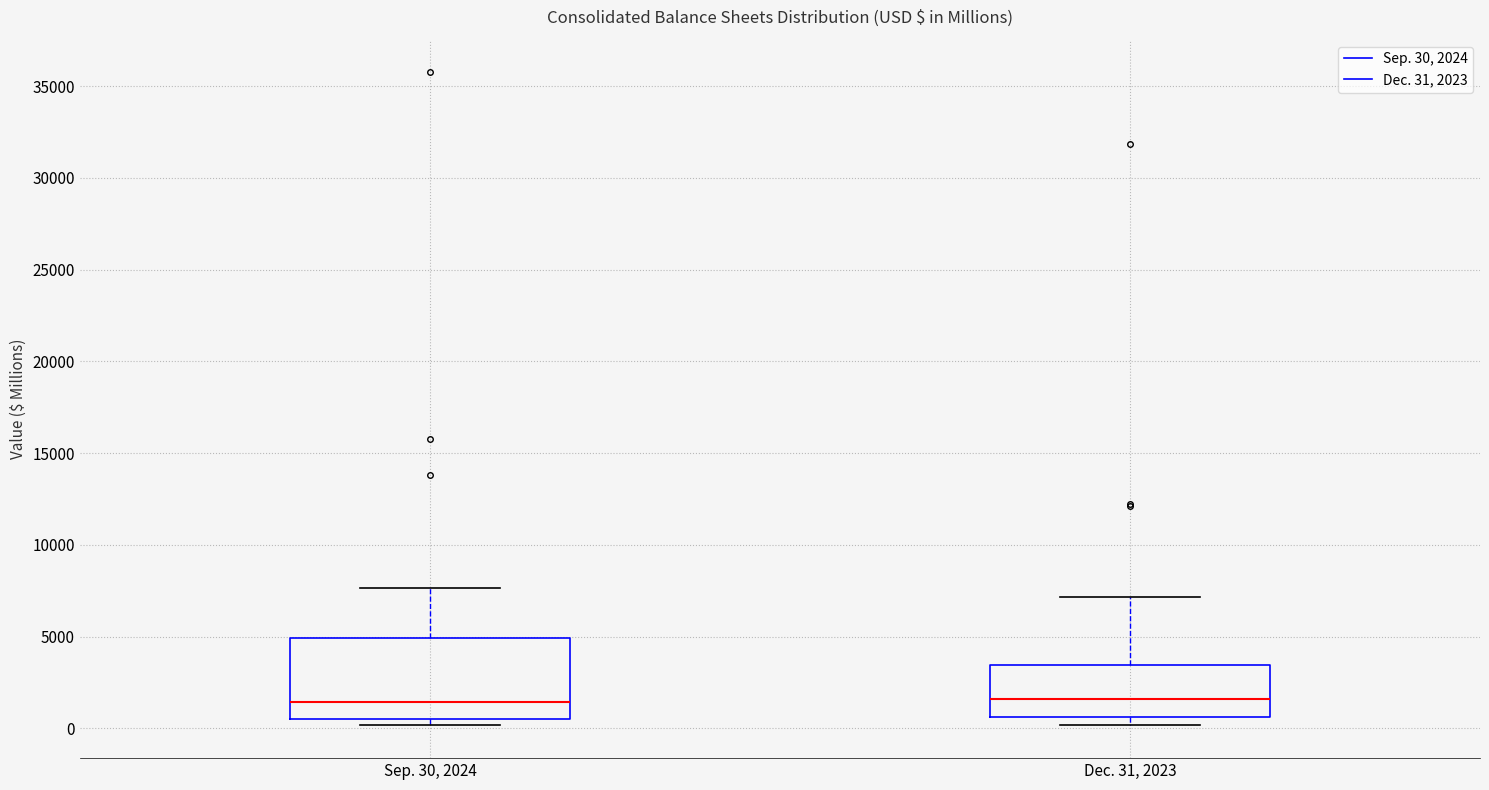

Reading left to right, read every box against the y-axis: the position of its median line, the range the box covers, and the ends of its whiskers. The values are not printed on the chart, so give them approximately, as read against the axis.

Sep. 30, 2024: median 1500, box 500 to 5000, whiskers 0 to 7500
Dec. 31, 2023: median 1500, box 500 to 3500, whiskers 0 to 7000